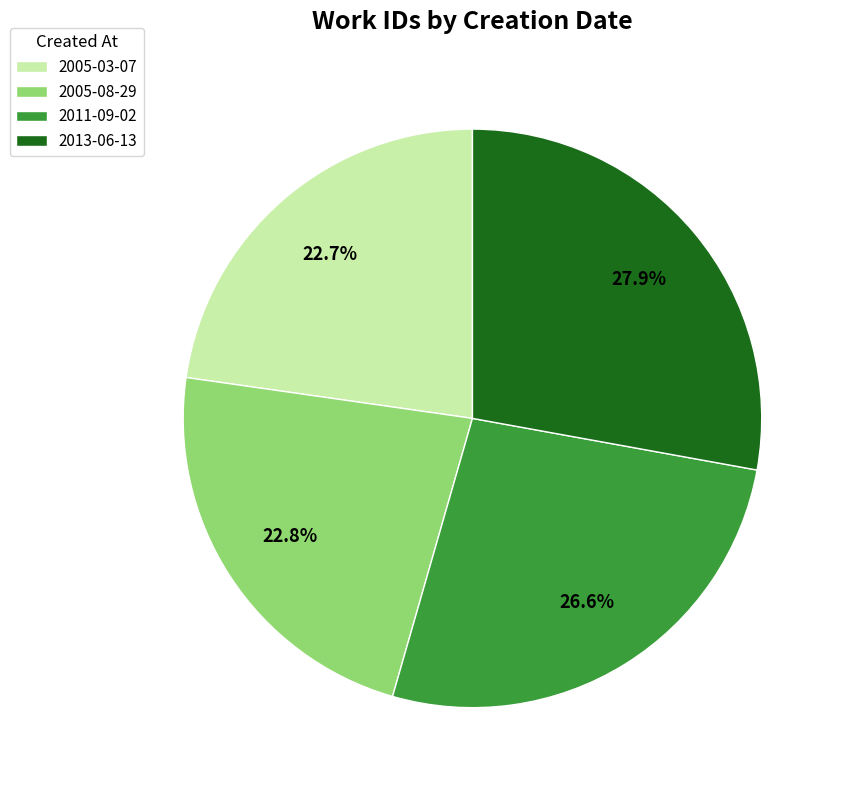

To the nearest percent, what portion does 2005-03-07 represent?

23%